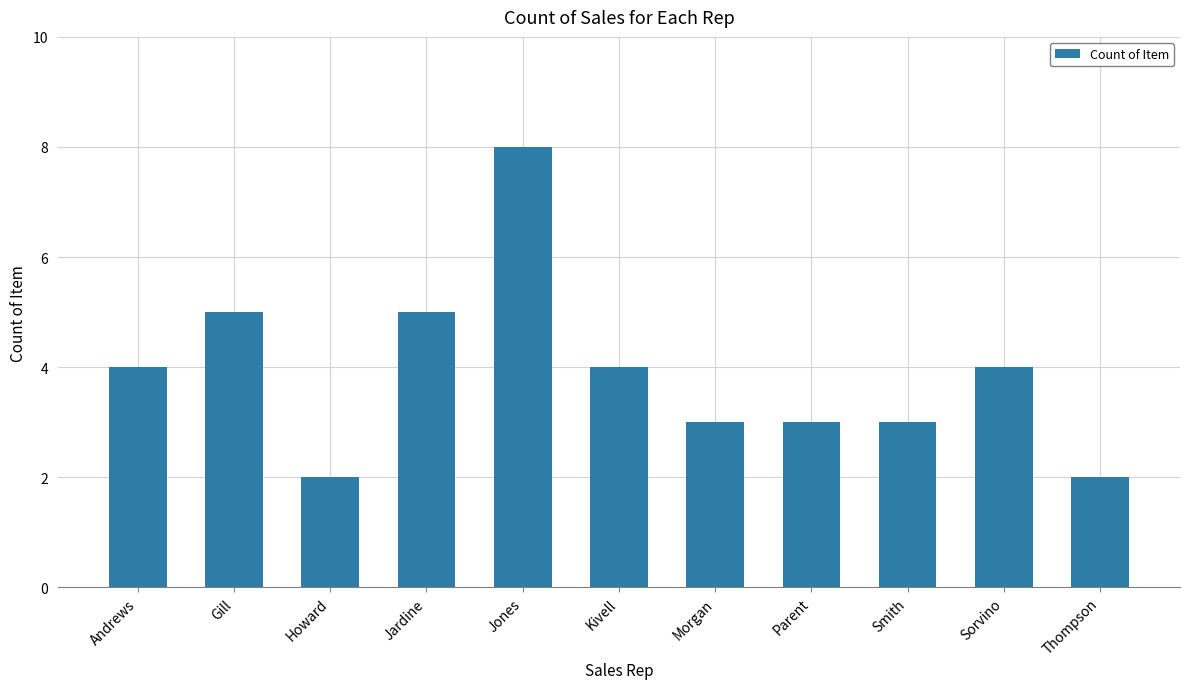

What is the label of the 1st bar from the left?

Andrews